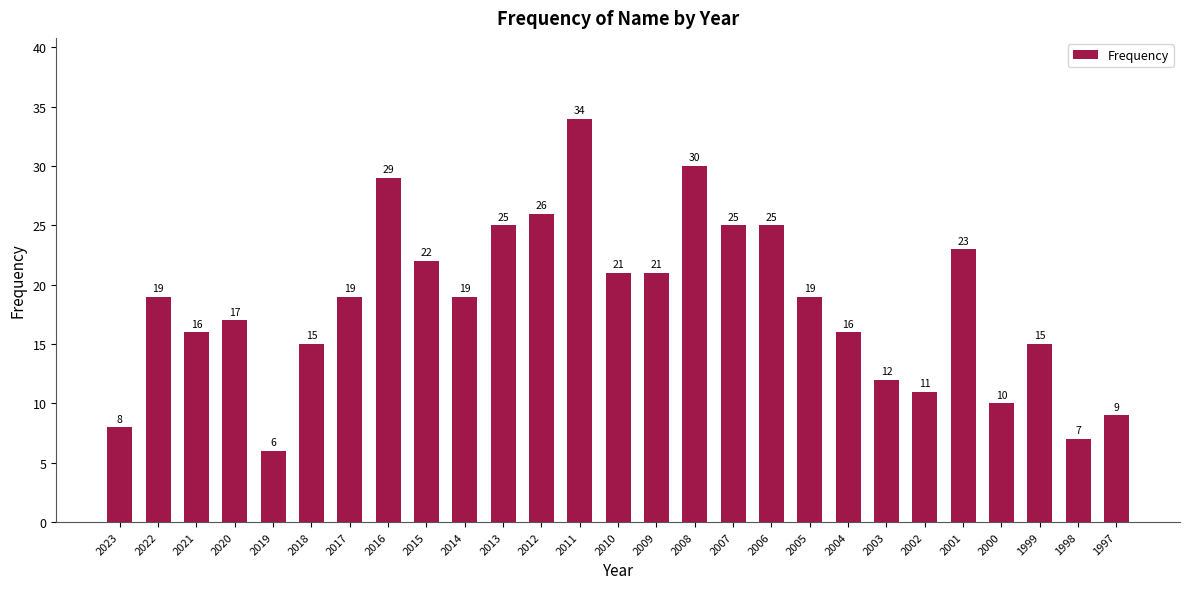

Is it true that the value at 2006 is 25?

True